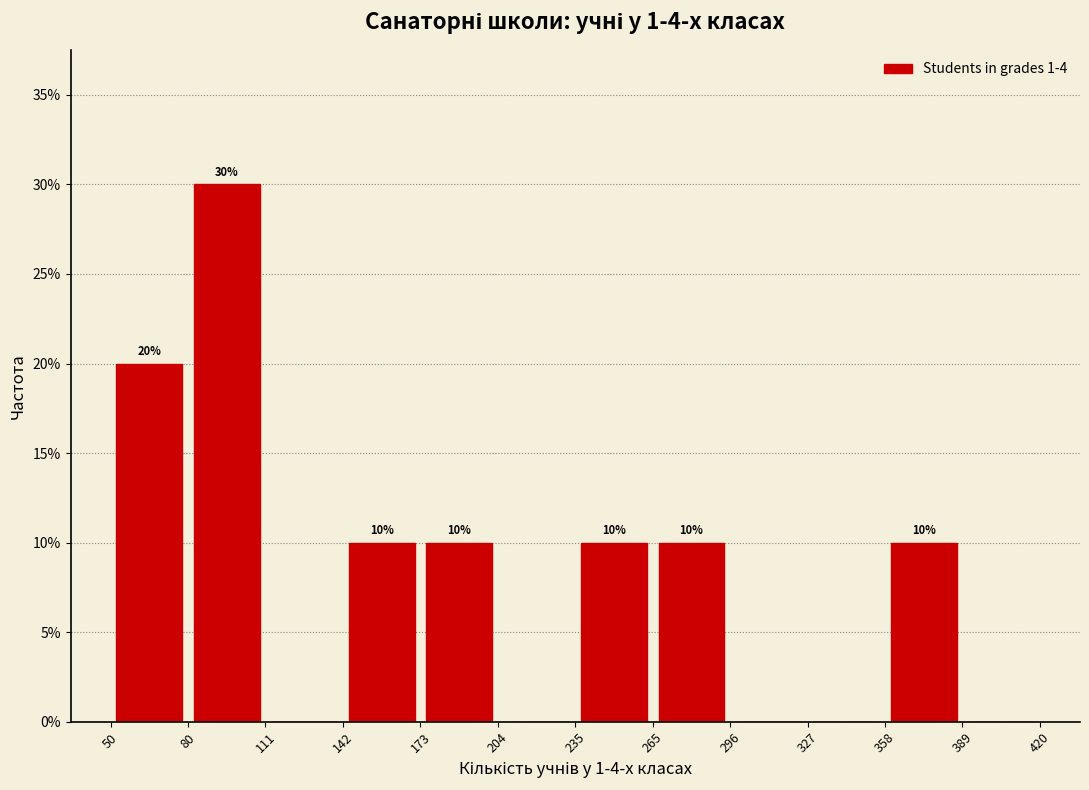

Over which range of the x-axis is the bar tallest?

80 to 111